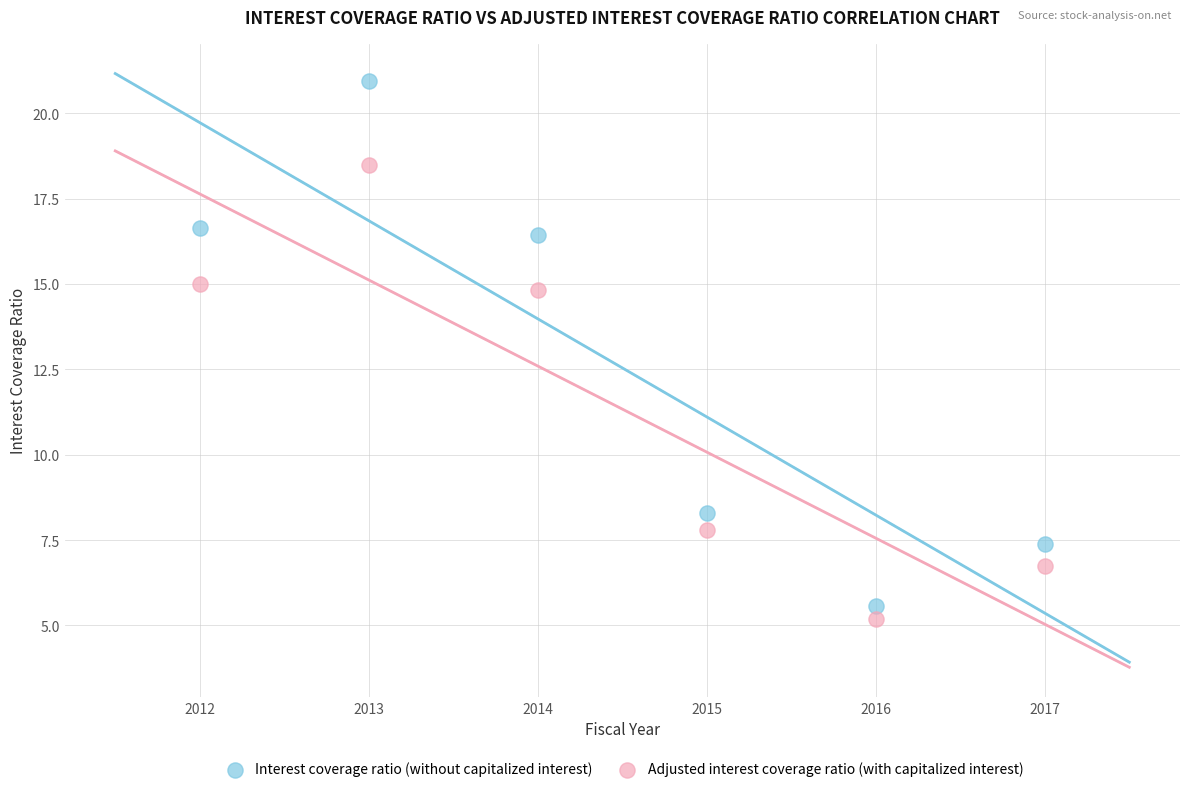

What are all the series names shown in the legend?

Interest coverage ratio (without capitalized interest), Adjusted interest coverage ratio (with capitalized interest)